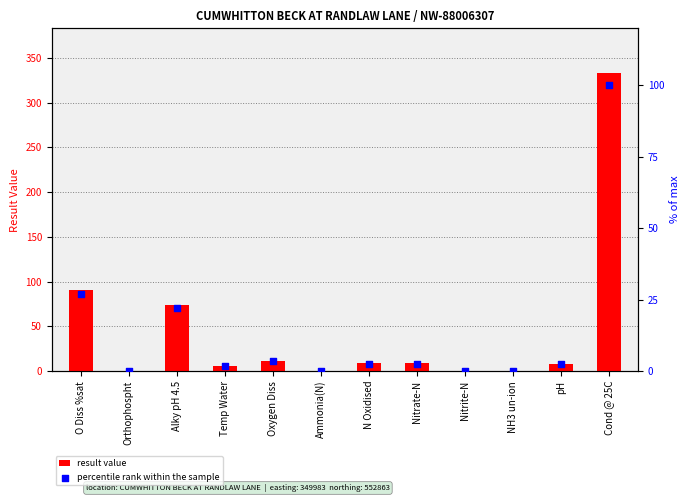

At which category is the sum across all series the highest?

Cond @ 25C